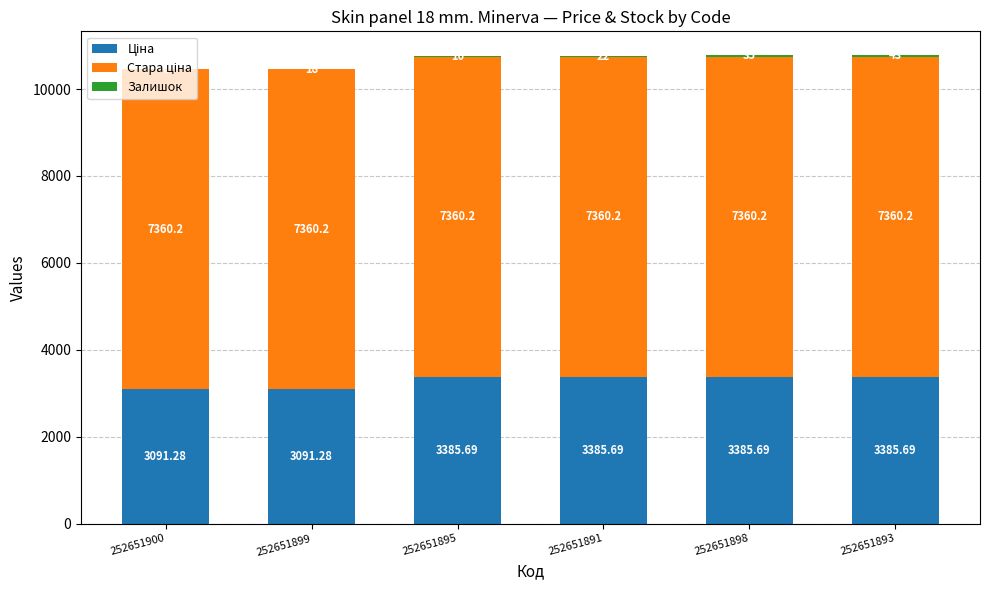

At which category is the sum across all series the highest?

252651893